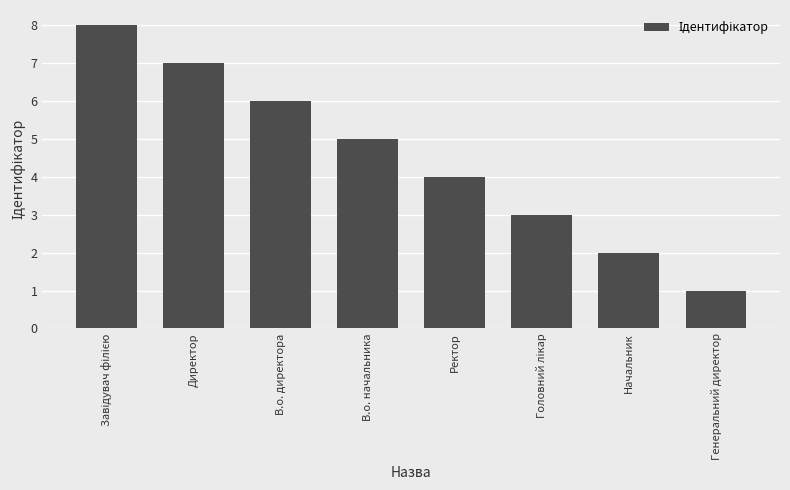

What is the smallest value displayed?

1